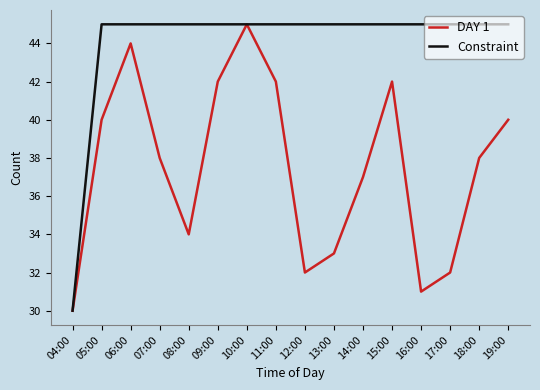

At how many categories does at least one series exceed 41?

15